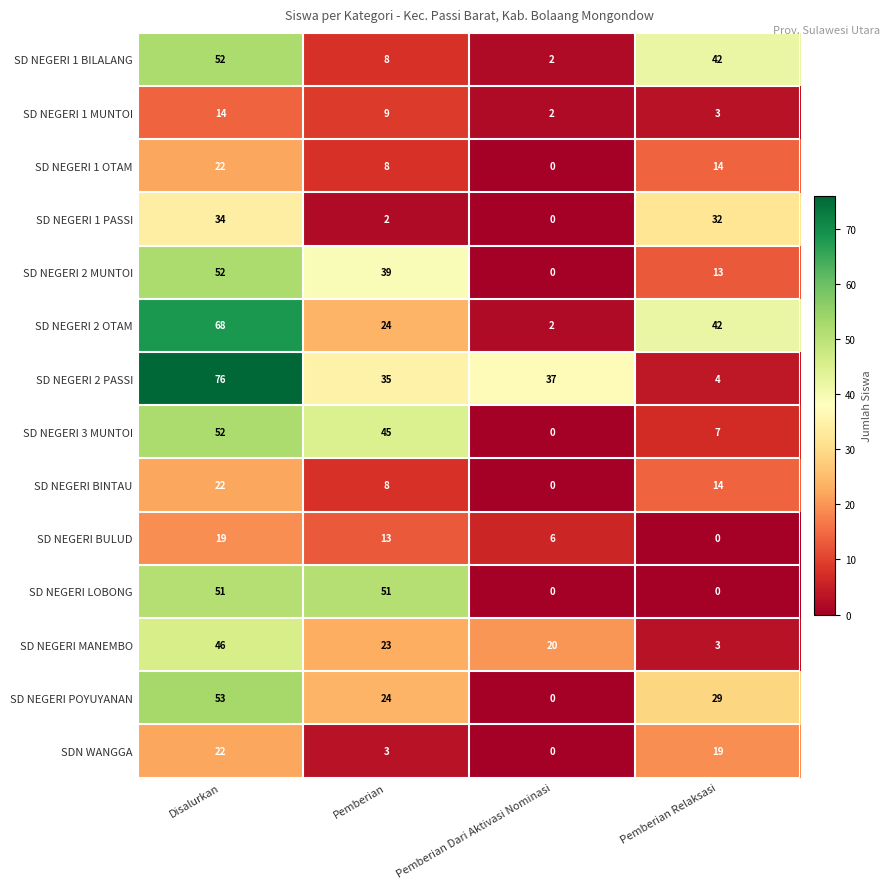

What is the difference between the highest and lowest values at Disalurkan?

62